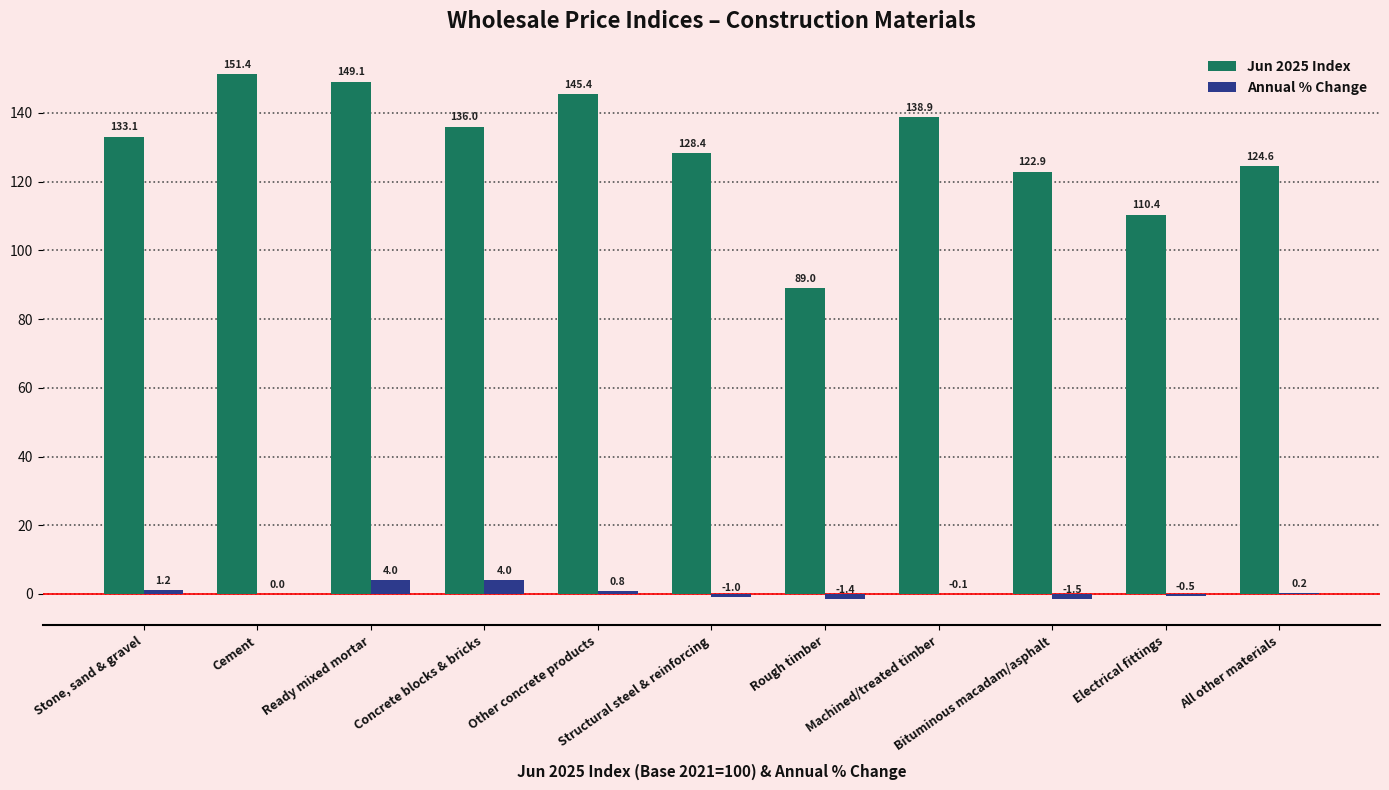

Is it true that Jun 2025 Index equals 122.9 at Bituminous macadam/asphalt?

True